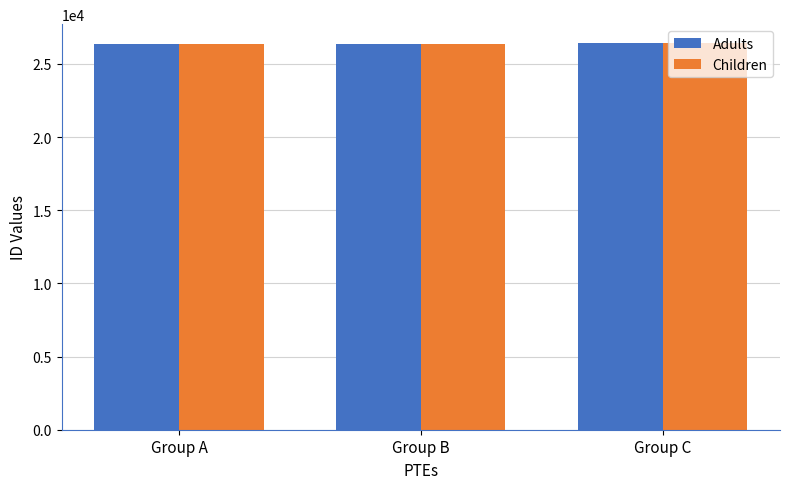

How many series are shown in this chart?

2